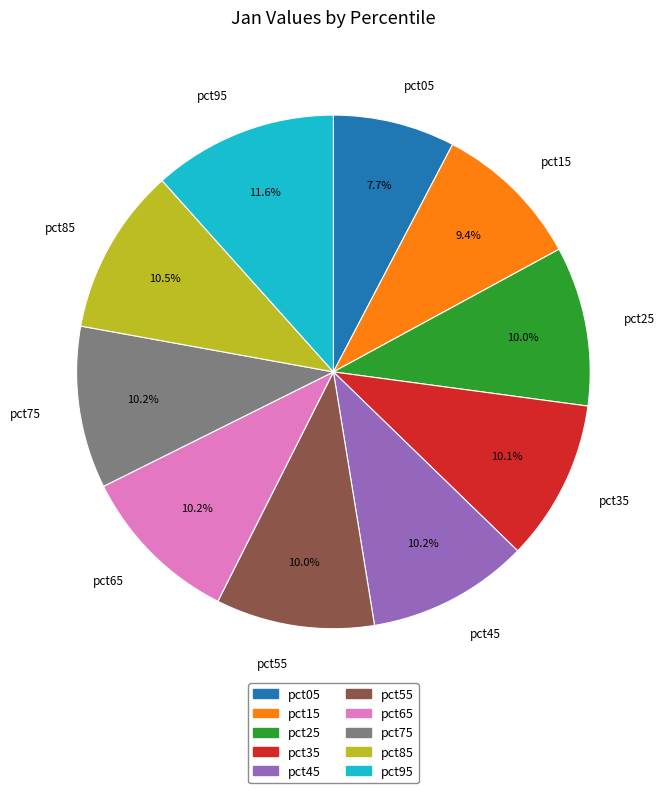

To the nearest percent, what portion does pct65 represent?

10%